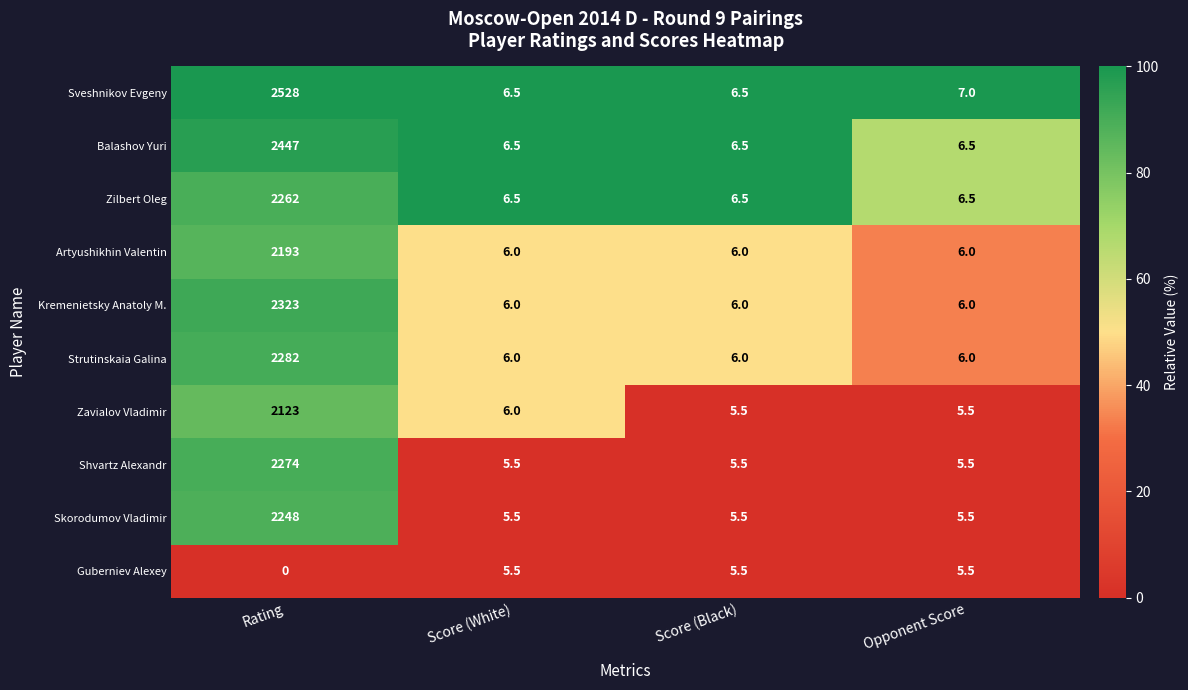

Which series has the widest spread of values?

Sveshnikov Evgeny